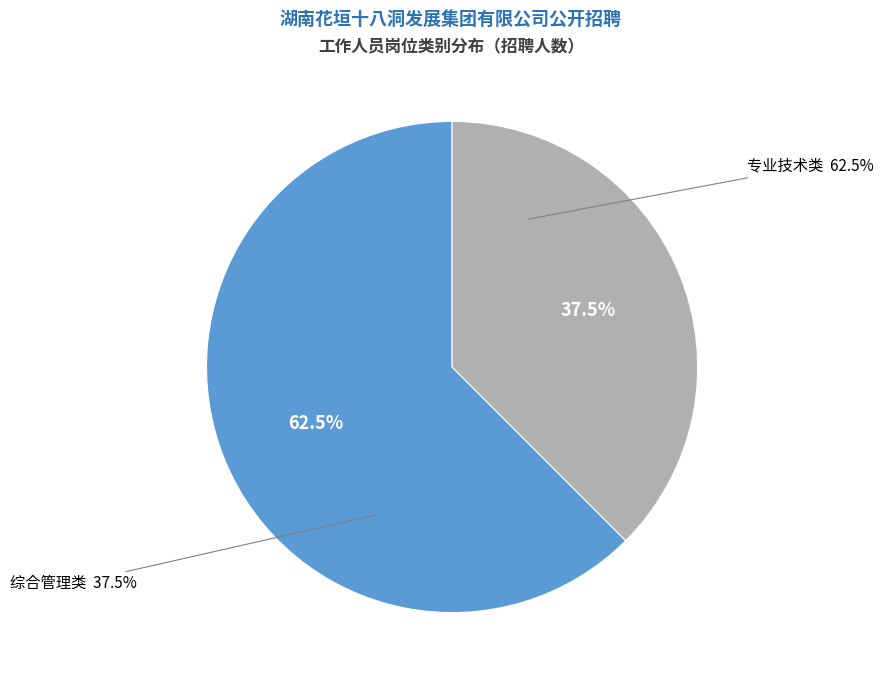

True or false: 综合管理类 accounts for 62% of the total.

False